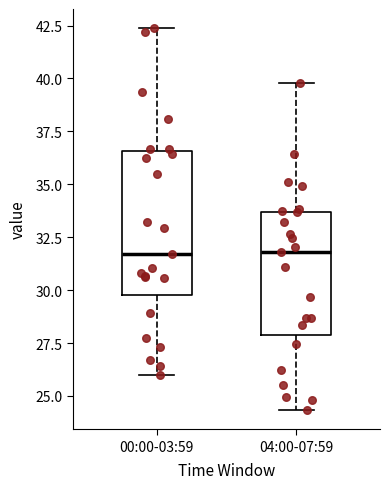

Reading left to right, read every box against the y-axis: the position of its median line, the range the box covers, and the ends of its whiskers. The values are not printed on the chart, so give them approximately, as read against the axis.

00:00-03:59: median 31.5, box 30.0 to 36.5, whiskers 26.0 to 42.5
04:00-07:59: median 32.0, box 28.0 to 33.5, whiskers 24.5 to 40.0